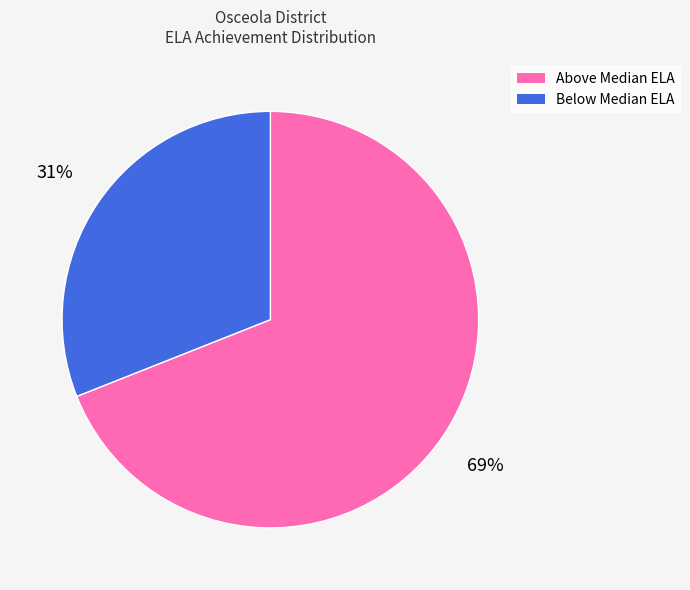

To the nearest percent, what is the average slice percentage?

50%